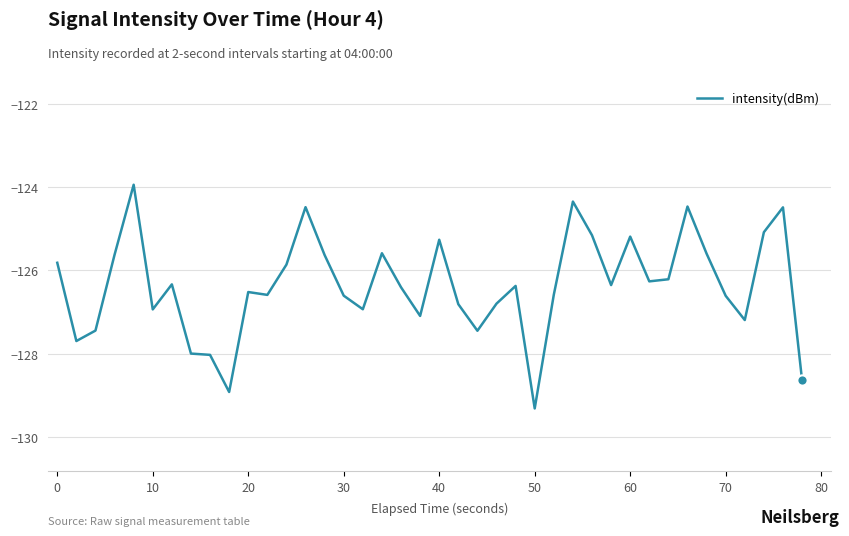

What is the greatest value displayed?

-123.9